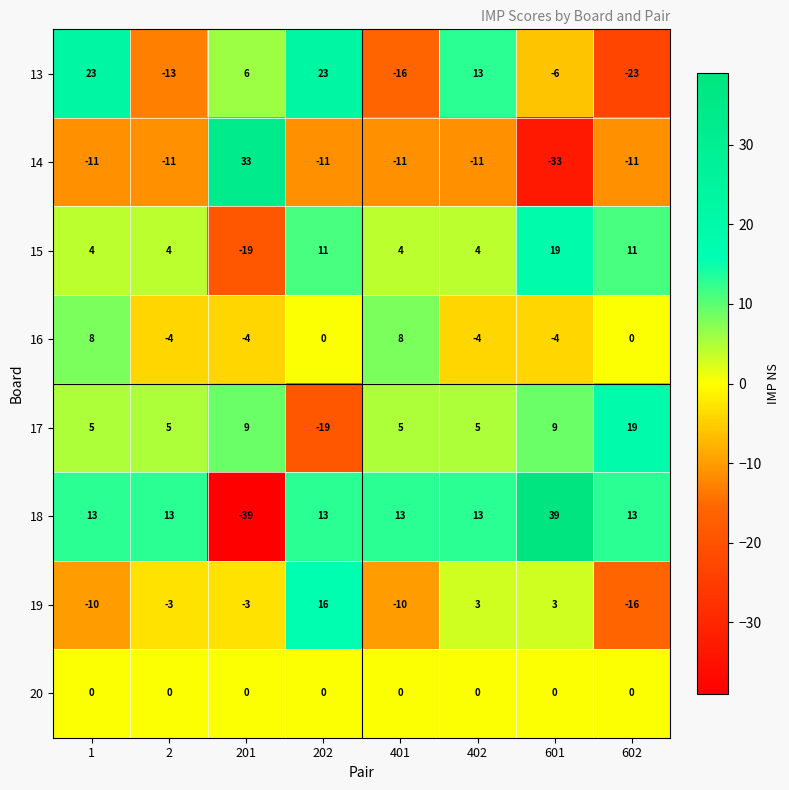

Count the 16 values in the range -4 to 8.

8